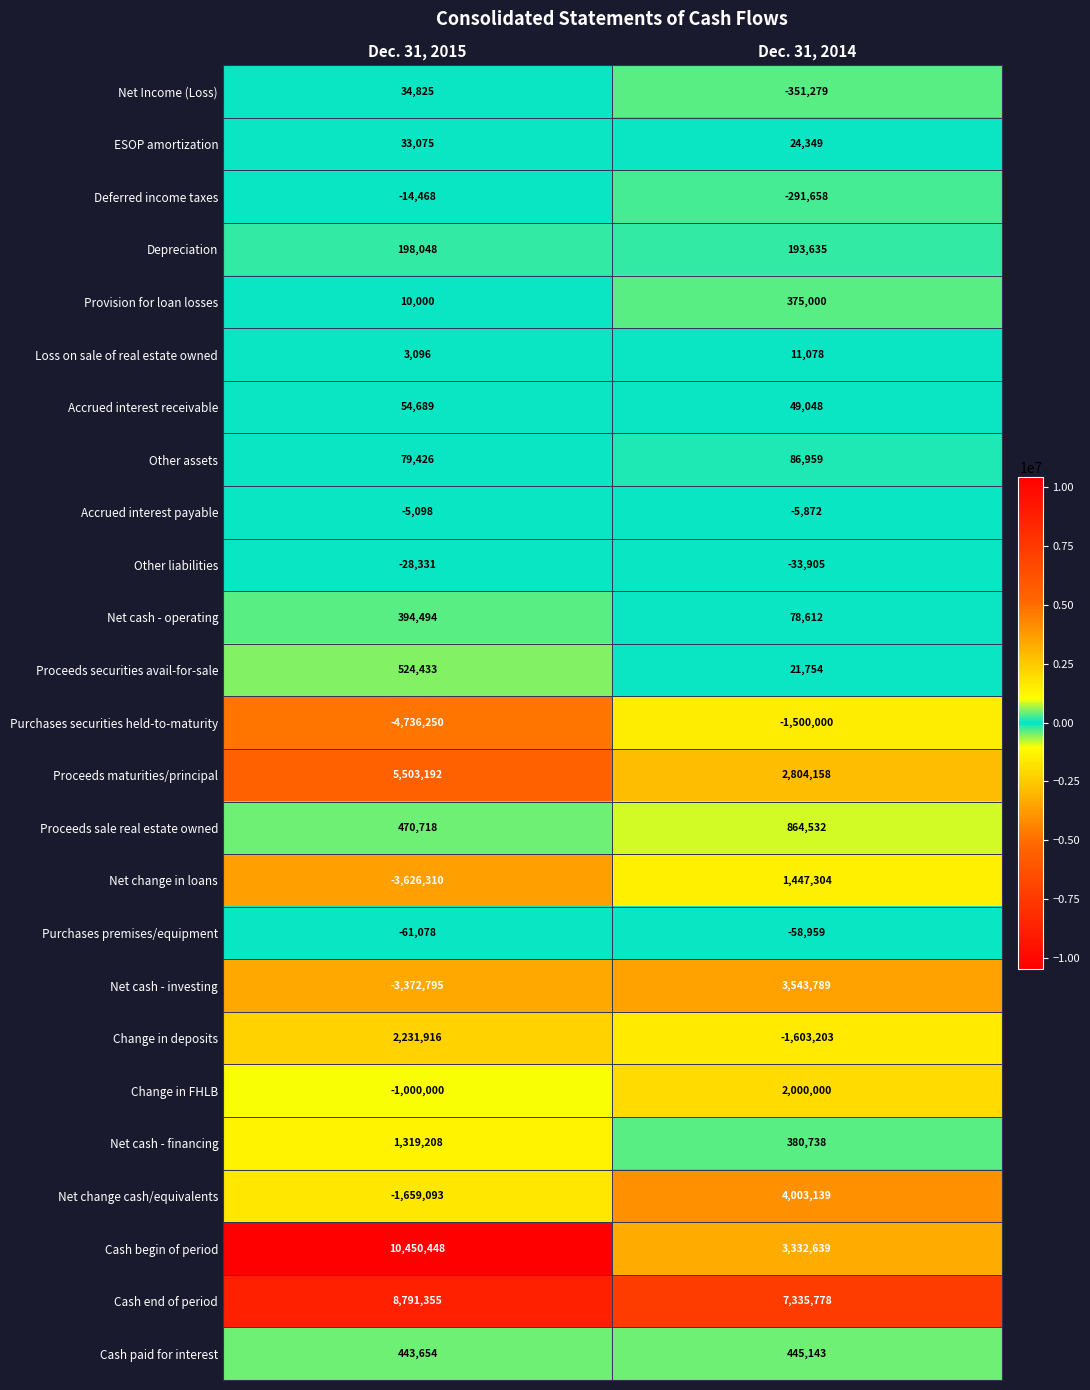

What is the spread (max minus min) of values at Dec. 31, 2014?

8938981